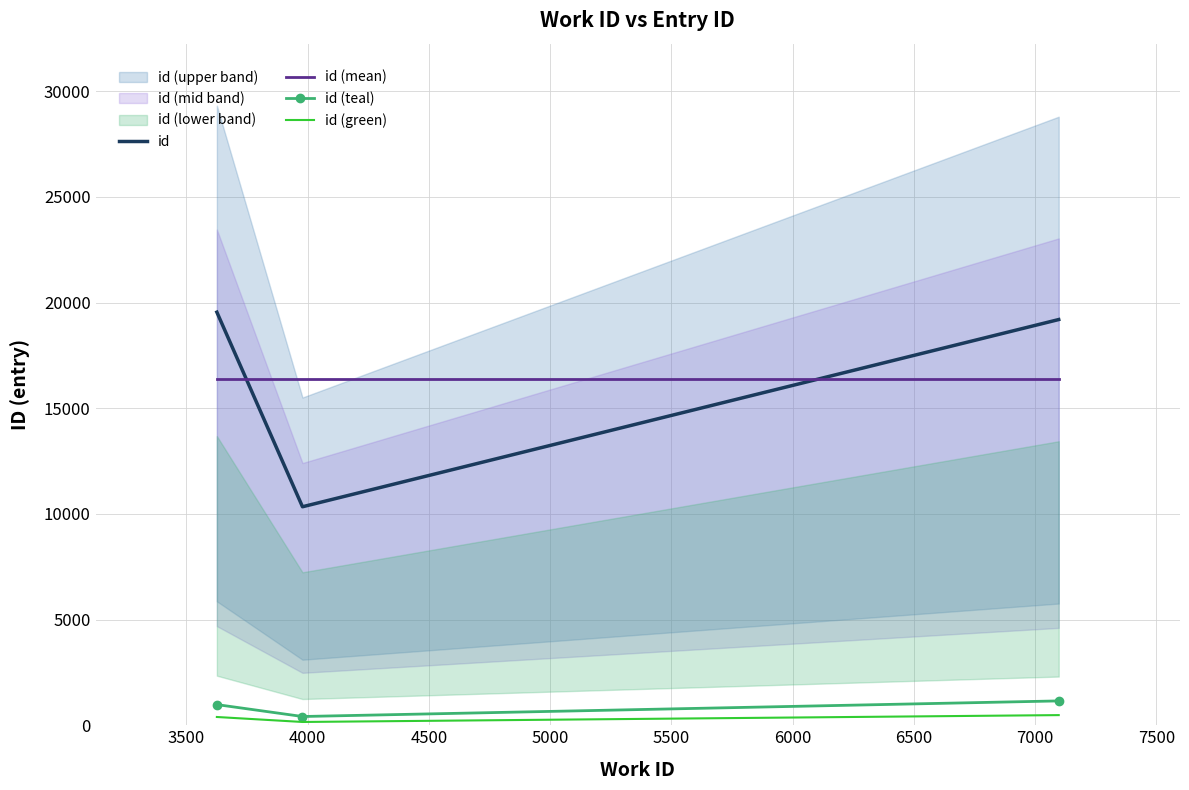

What is the value of the id point at the 2nd from the left?

10338.0